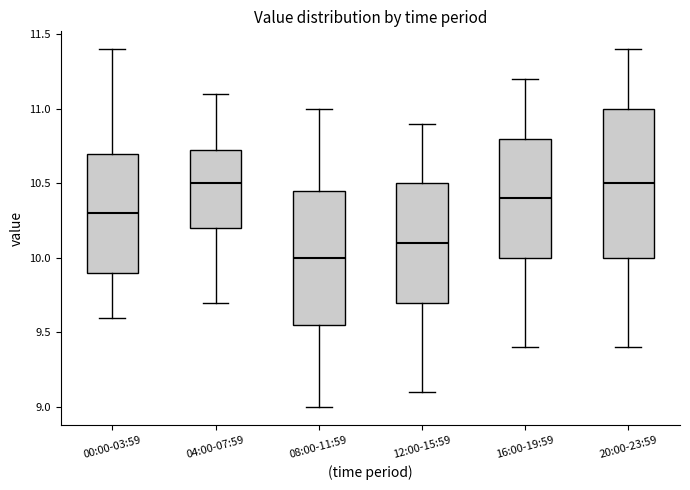

Reading left to right, transcribe this box plot: for each box, give where its median line is, the range the box spans, and where its two whiskers end, as read against the y-axis. The values are not printed on the chart, so give them approximately, as read against the axis.

00:00-03:59: median 10.30, box 9.90 to 10.70, whiskers 9.60 to 11.40
04:00-07:59: median 10.50, box 10.20 to 10.75, whiskers 9.70 to 11.10
08:00-11:59: median 10.00, box 9.55 to 10.45, whiskers 9.00 to 11.00
12:00-15:59: median 10.10, box 9.70 to 10.50, whiskers 9.10 to 10.90
16:00-19:59: median 10.40, box 10.00 to 10.80, whiskers 9.40 to 11.20
20:00-23:59: median 10.50, box 10.00 to 11.00, whiskers 9.40 to 11.40